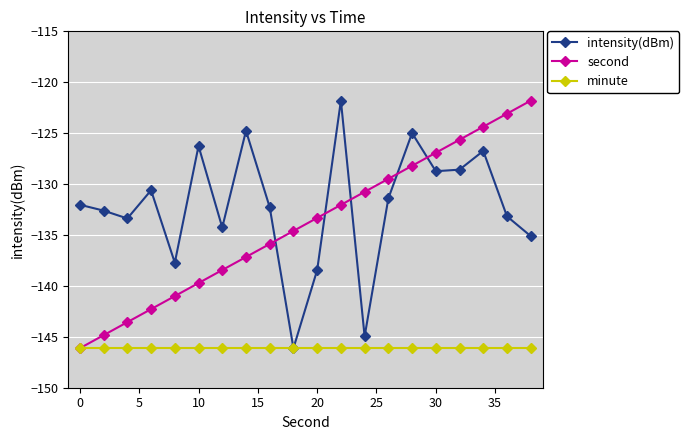

What is the minimum value shown in the chart?

-146.1